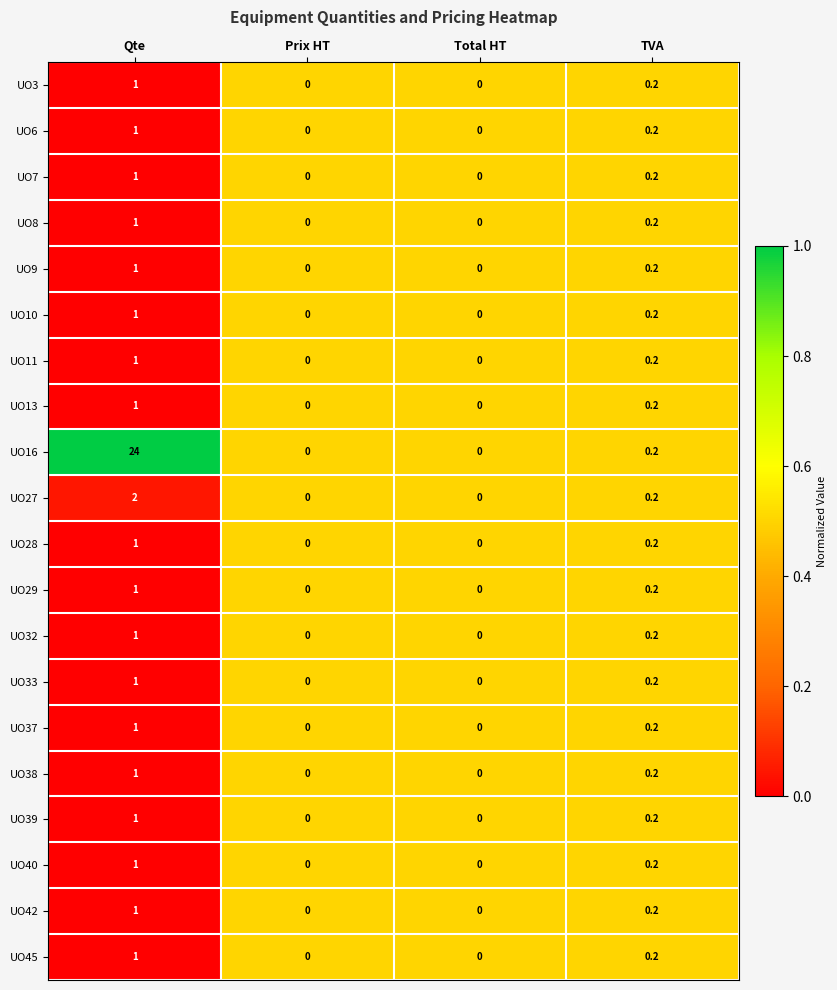

Which series has the largest range (max minus min)?

UO16